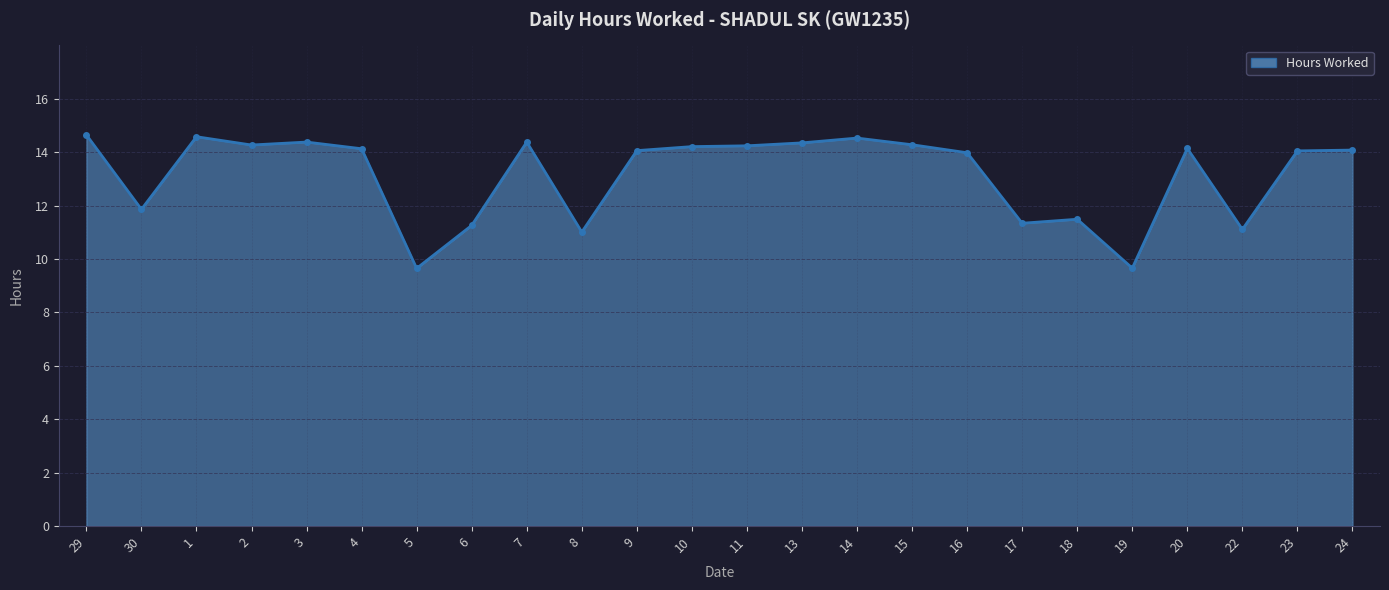

Is it true that the value at 16 is 14.0?

True